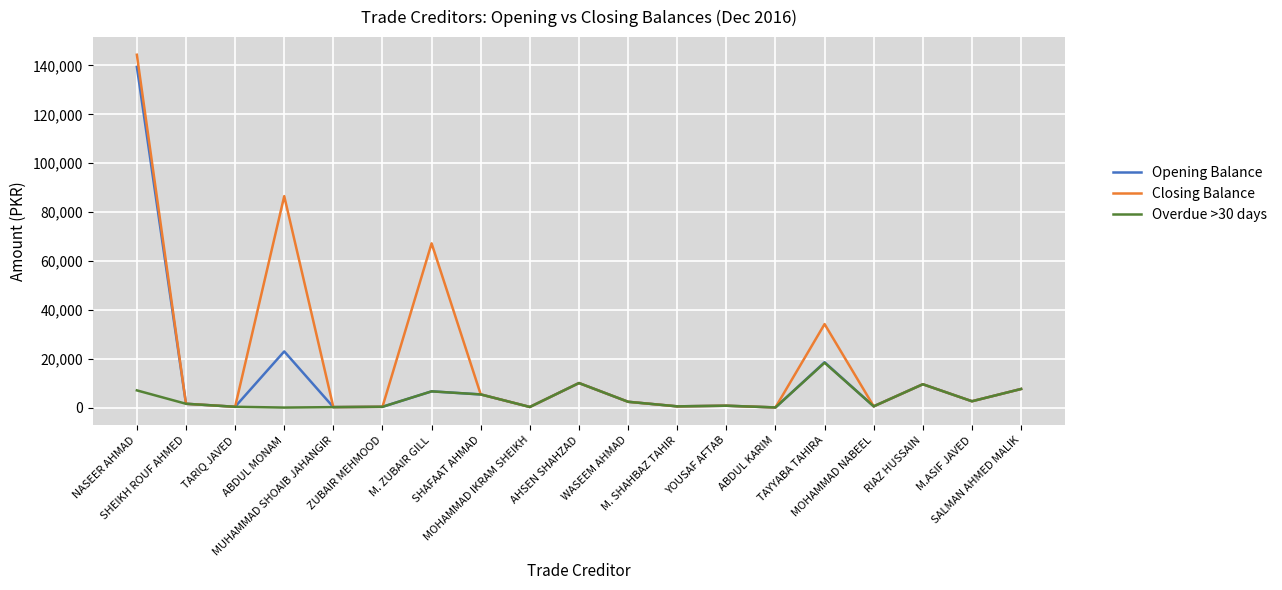

What is the total value across all series at WASEEM AHMAD?

7108.1